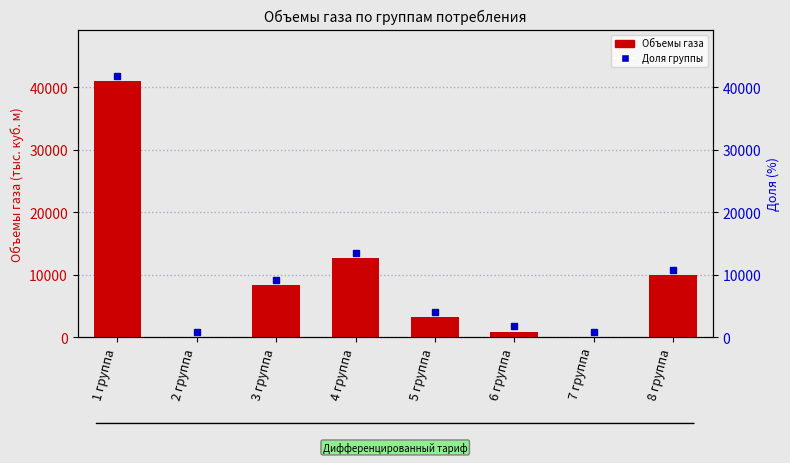

List the labels in order of value, largest first.

1 группа, 4 группа, 8 группа, 3 группа, 5 группа, 6 группа, 7 группа, 2 группа